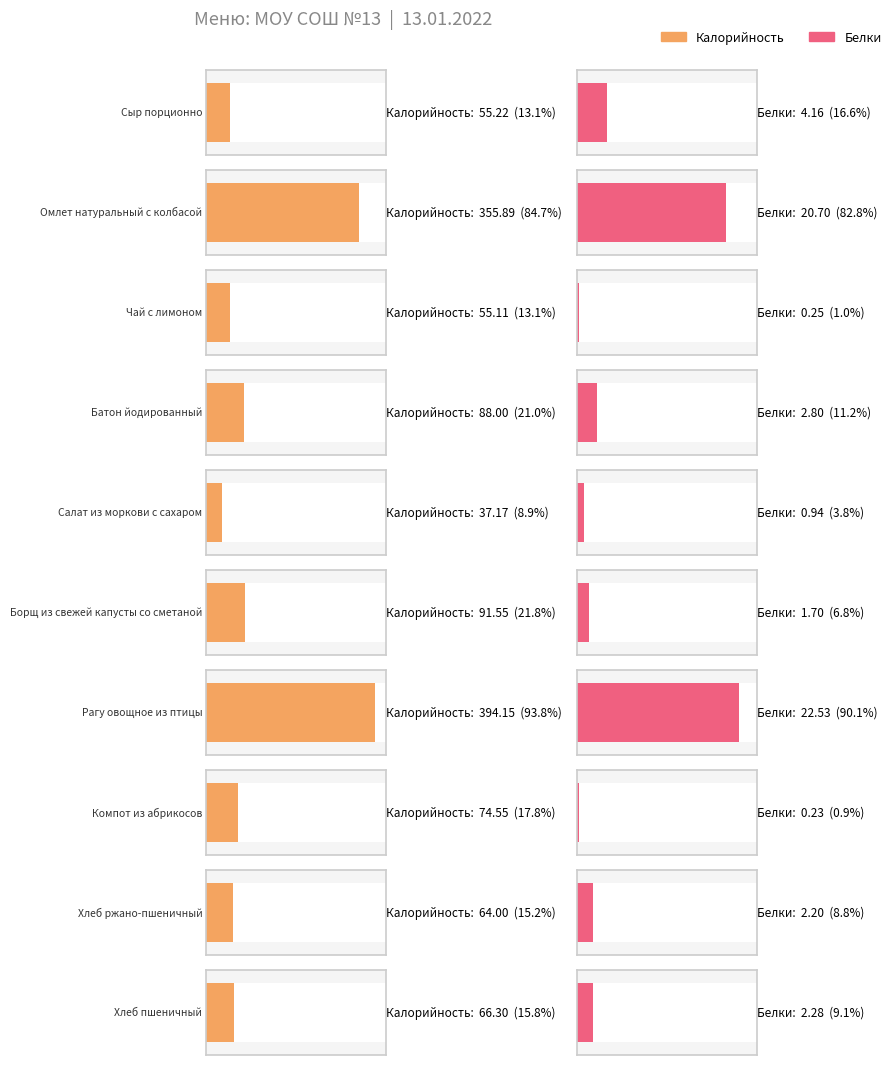

What is the value of the Белки bar at the 6th from the left?

1.7